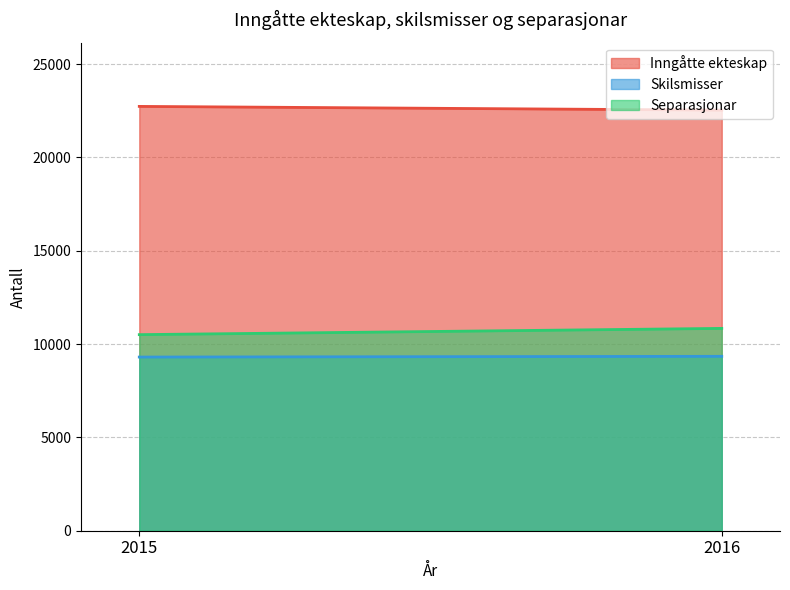

Which series has the widest spread of values?

Separasjonar